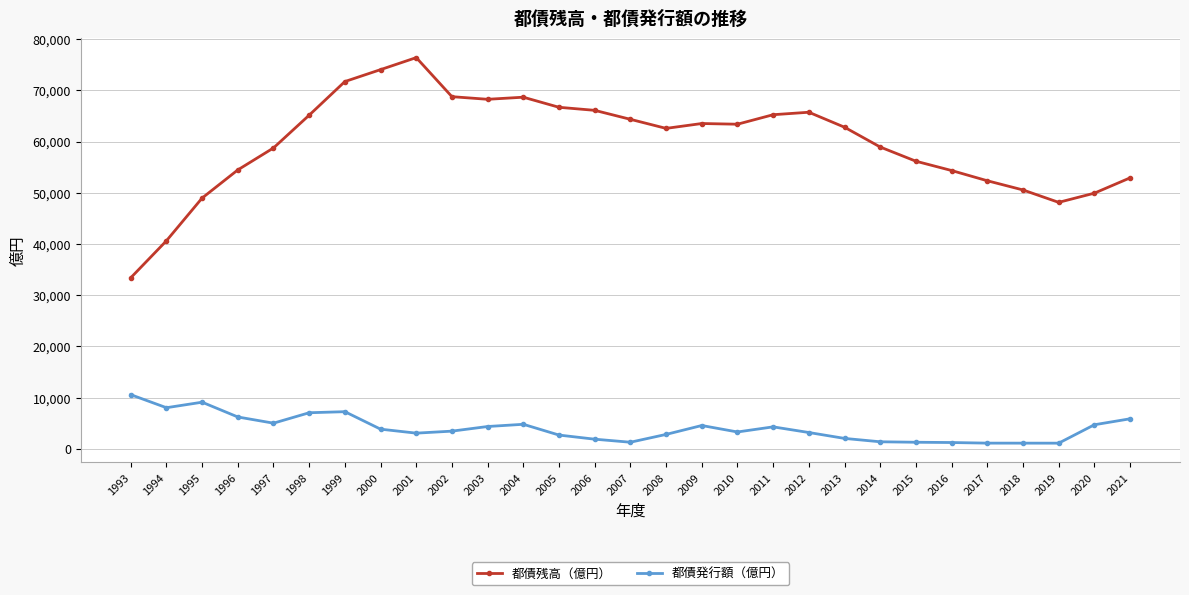

How many categories are shown in the chart?

29